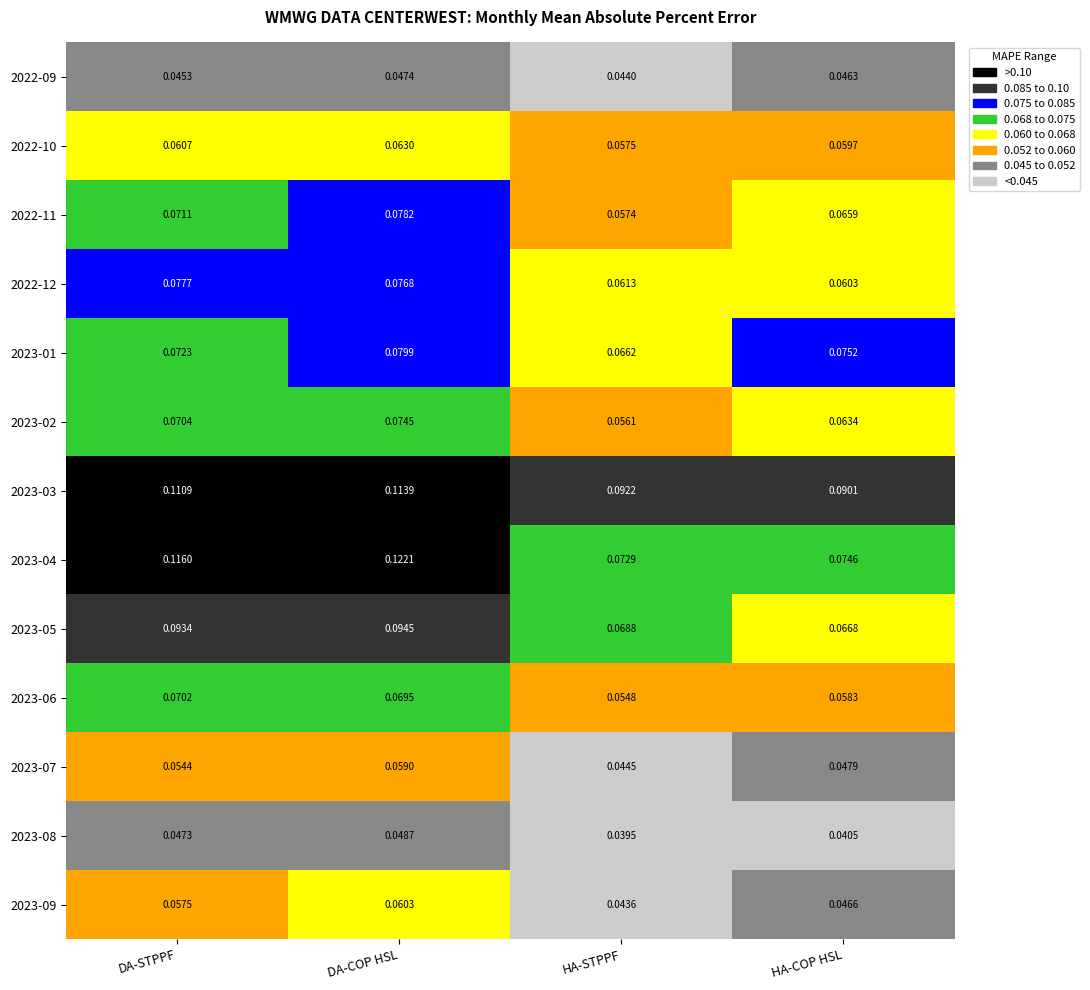

Which series has the largest range (max minus min)?

2023-04